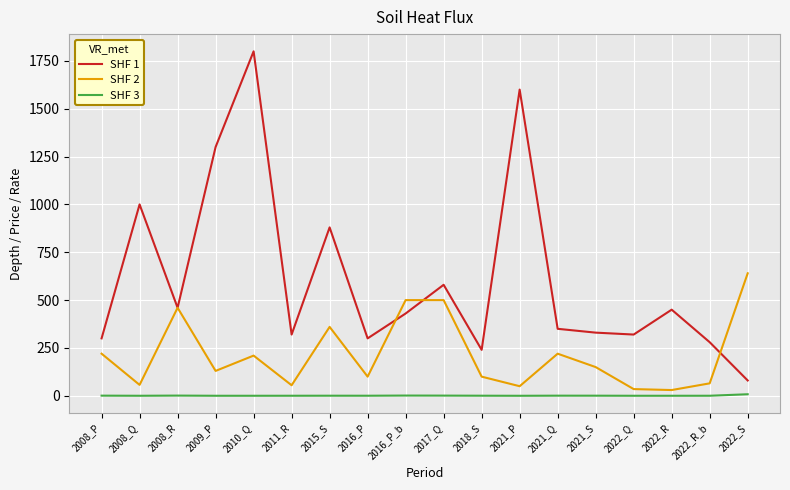

List the series in order of their peak value, lowest first.

SHF 3, SHF 2, SHF 1